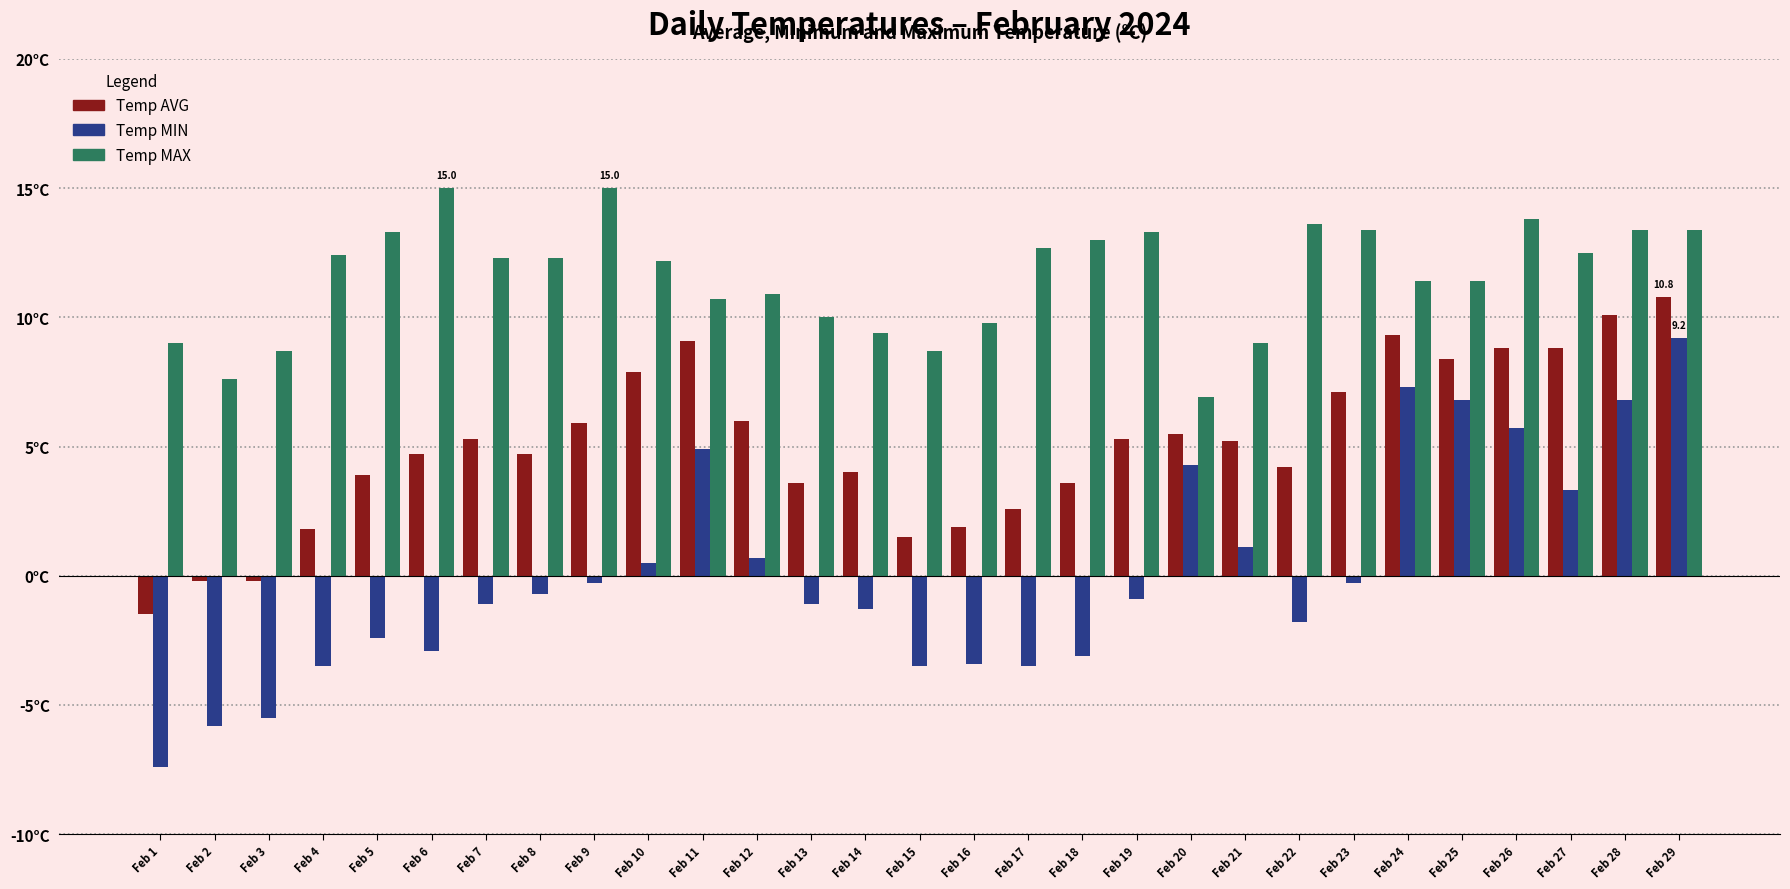

Rank the series by their maximum value, from lowest to highest.

Temp MIN, Temp AVG, Temp MAX